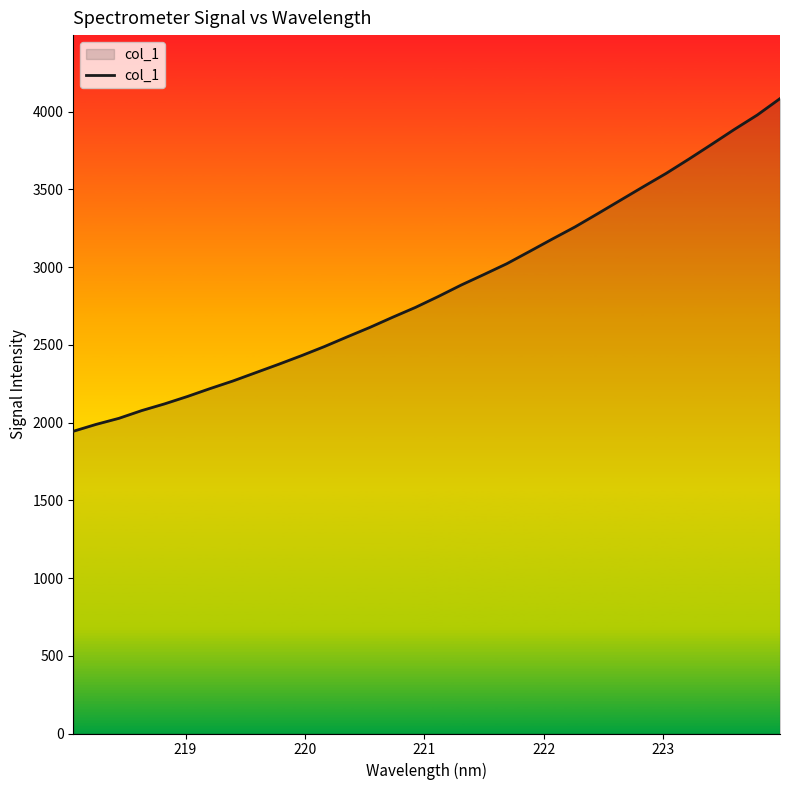

What is the difference between the maximum and minimum values?

2140.3